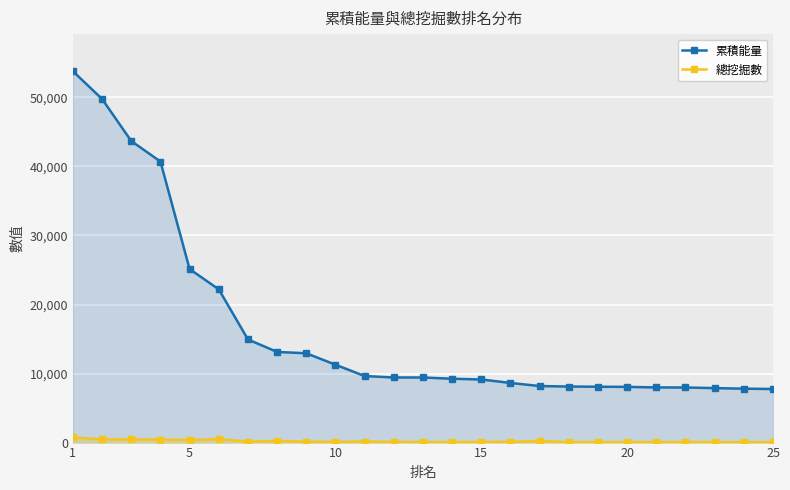

Rank the series by their average value, from highest to lowest.

累積能量, 總挖掘數